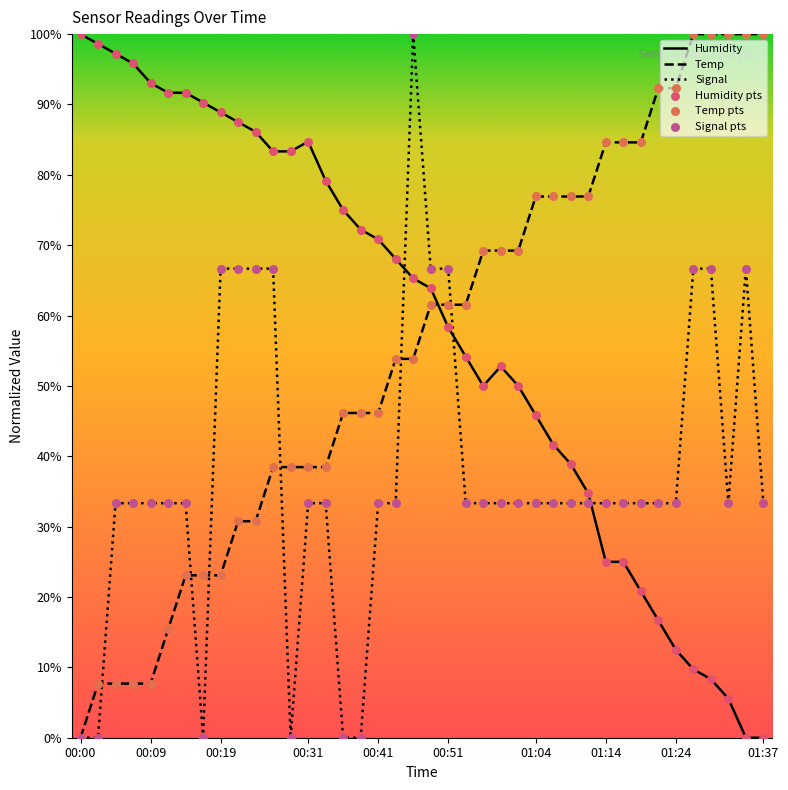

After their last crossing, which series has the higher values: Temp or Humidity?

Temp